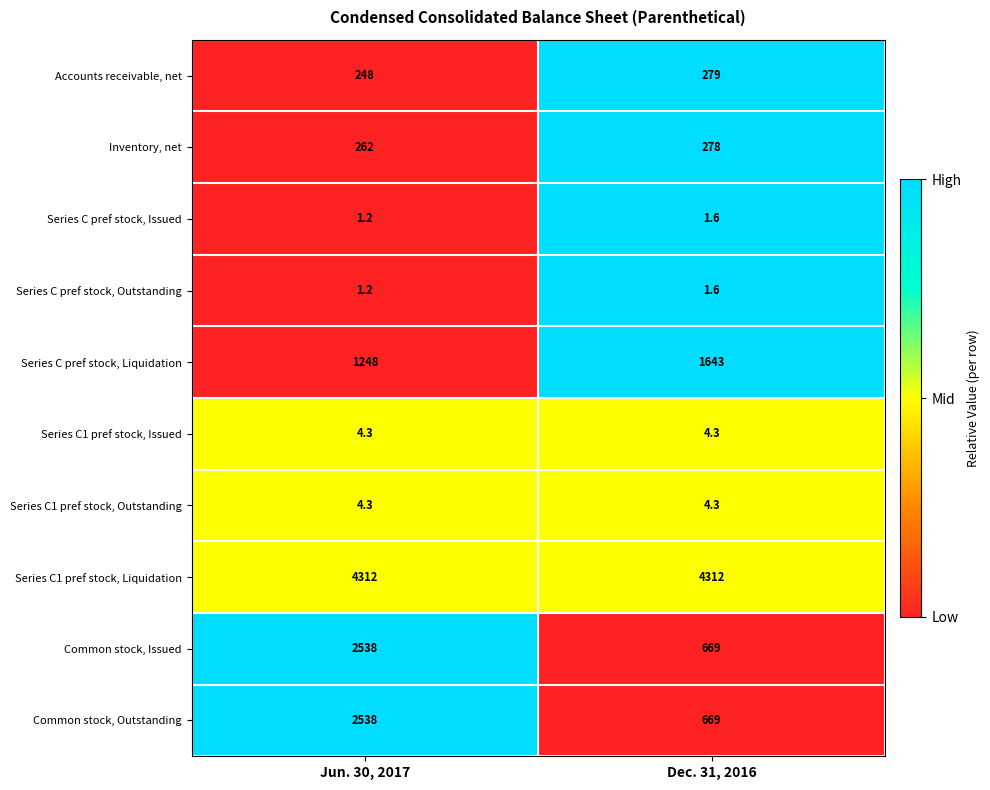

Reading right to left, list all the values displayed in this chart.

Accounts receivable, net: 279.0	248.0
Inventory, net: 278.0	262.0
Series C pref stock, Issued: 1.6	1.2
Series C pref stock, Outstanding: 1.6	1.2
Series C pref stock, Liquidation: 1643.0	1248.0
Series C1 pref stock, Issued: 4.3	4.3
Series C1 pref stock, Outstanding: 4.3	4.3
Series C1 pref stock, Liquidation: 4312.0	4312.0
Common stock, Issued: 669.0	2538.0
Common stock, Outstanding: 669.0	2538.0